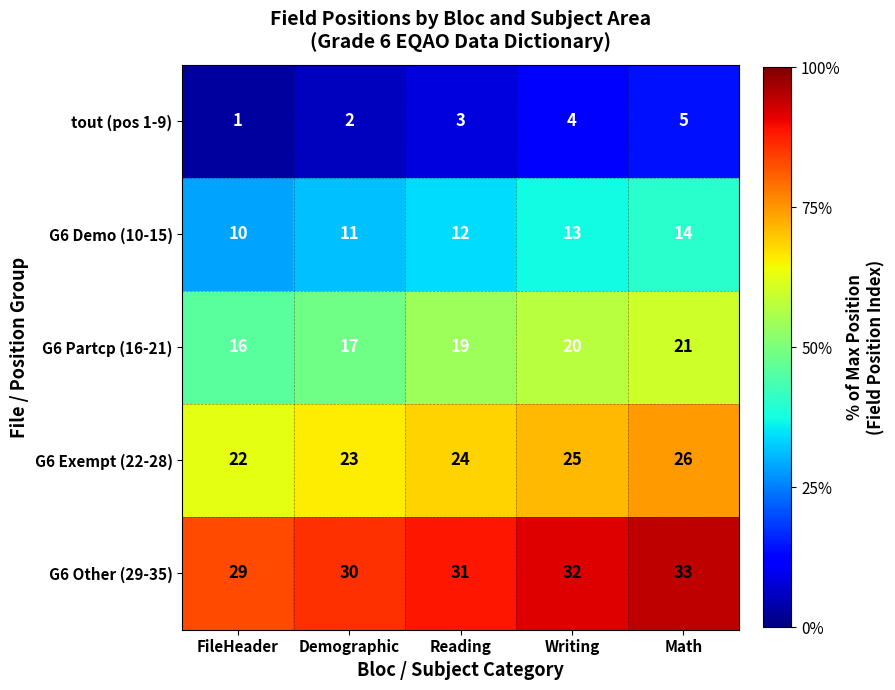

What is the minimum value shown in the chart?

1